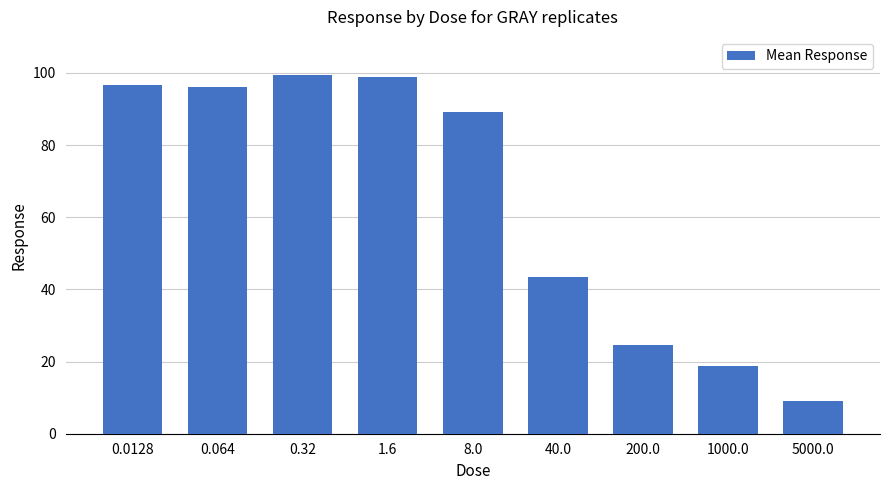

True or false: the data shows 89.2 at 8.0.

True